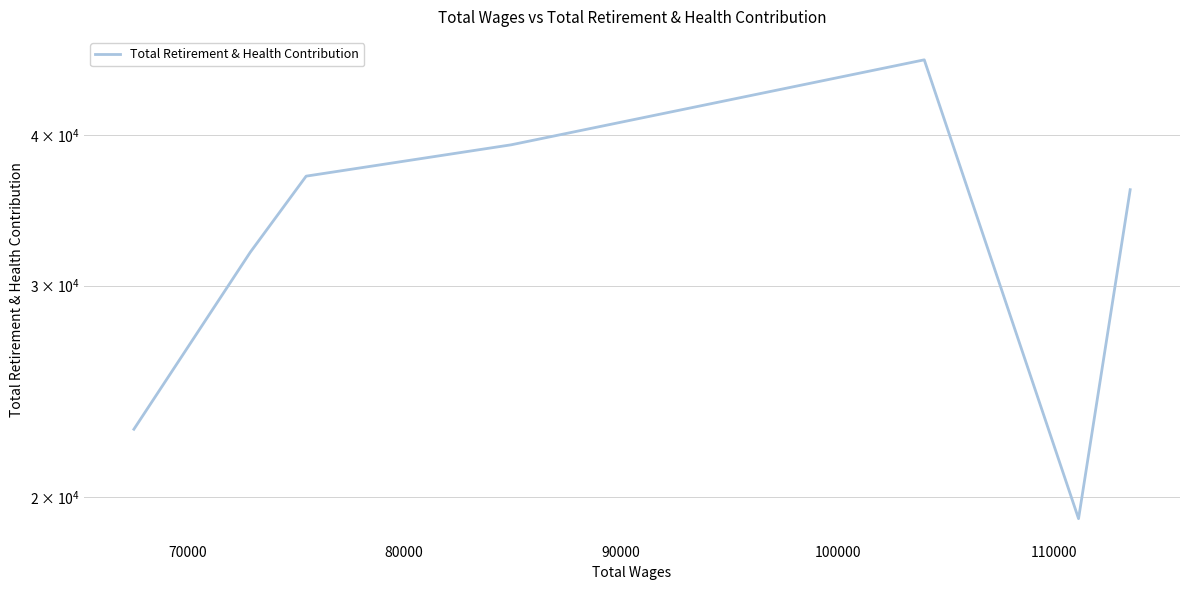

What is the sum of all values?

232567